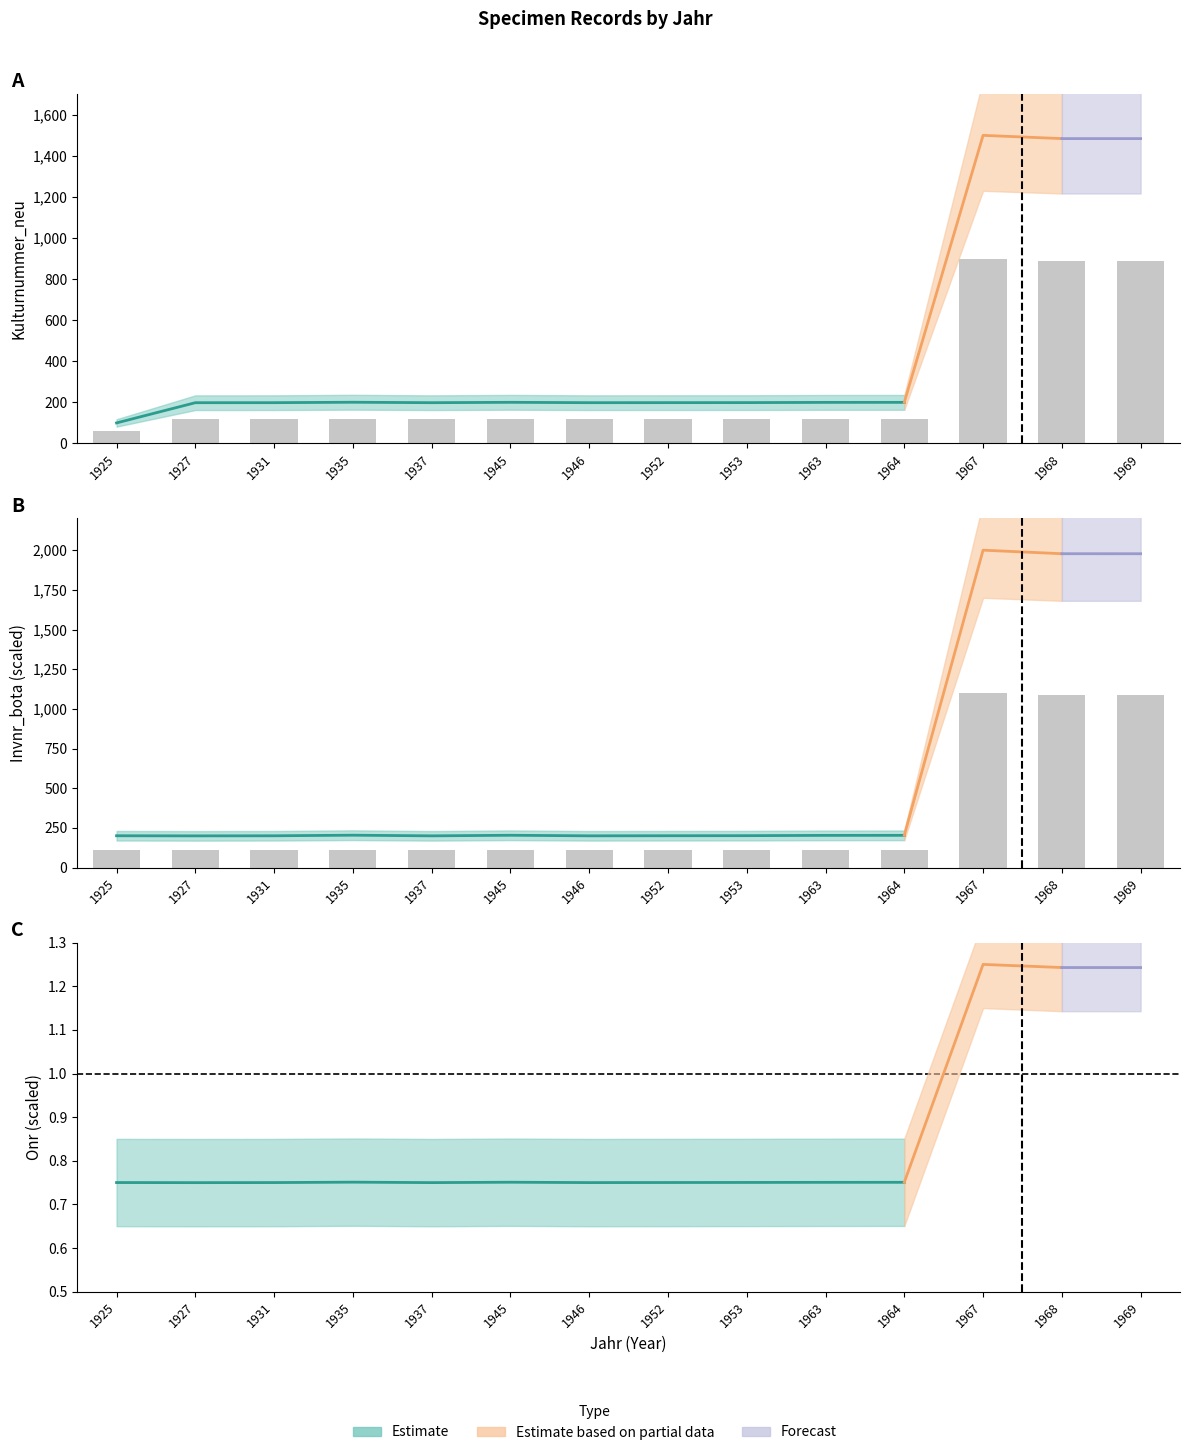

Read the Kulturnummer_neu value at 1963.

120.0